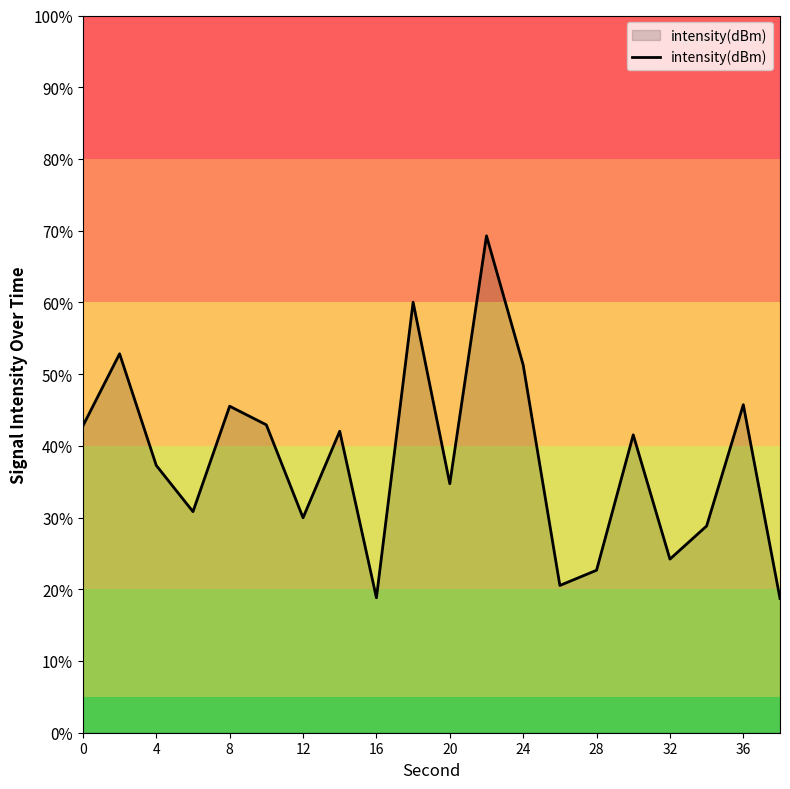

What is the greatest value displayed?

69.3